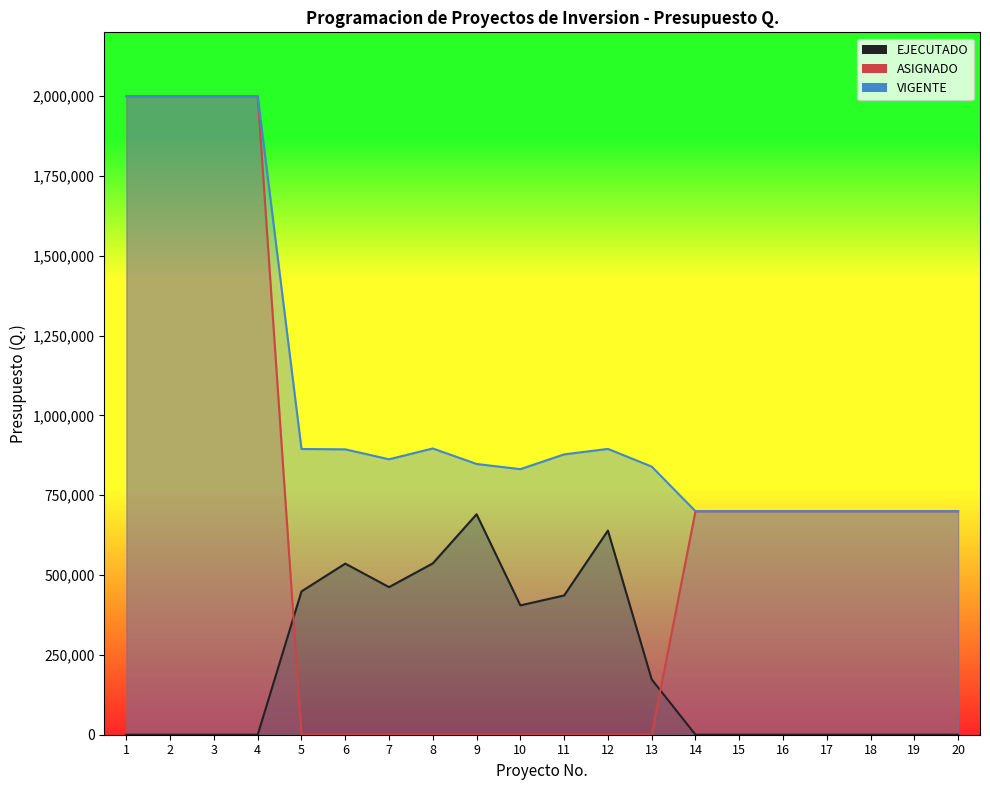

What is the difference between the EJECUTADO values at 5 and 2?

449021.2